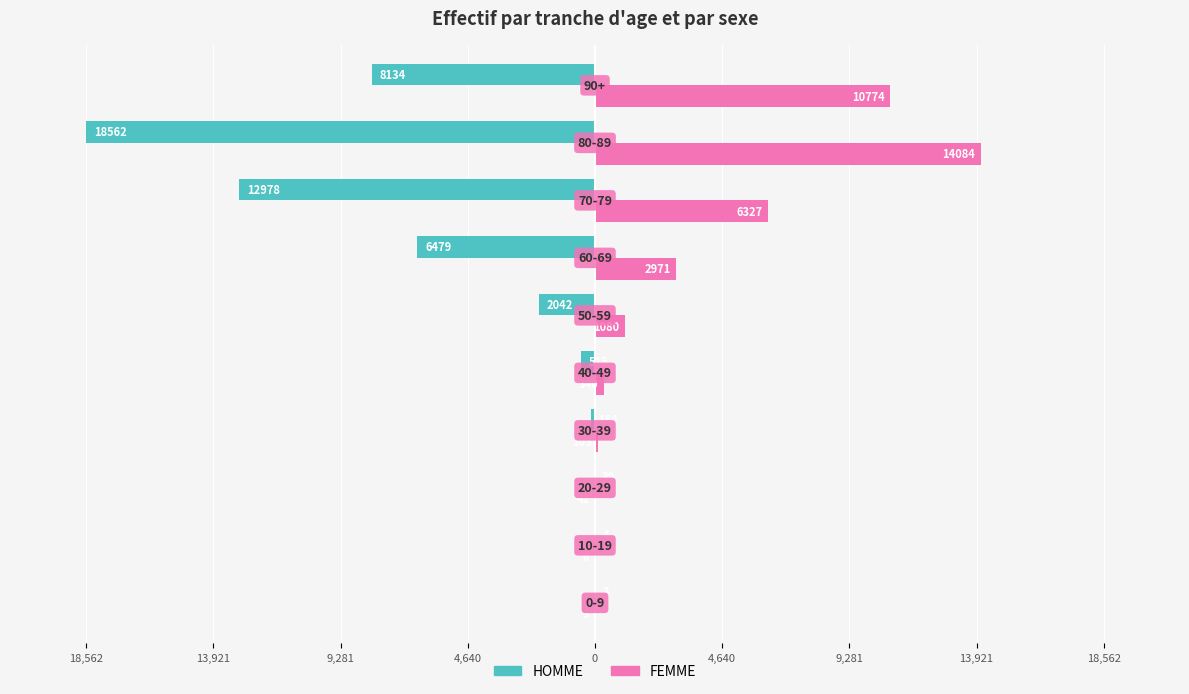

What are all the series names shown in the legend?

HOMME, FEMME